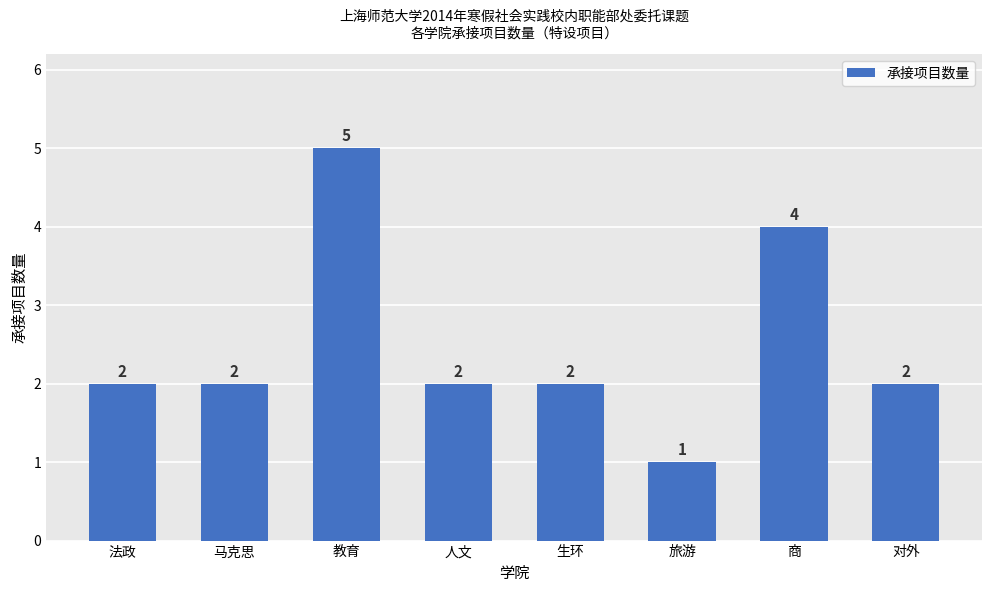

How many values are between 2 and 4?

6